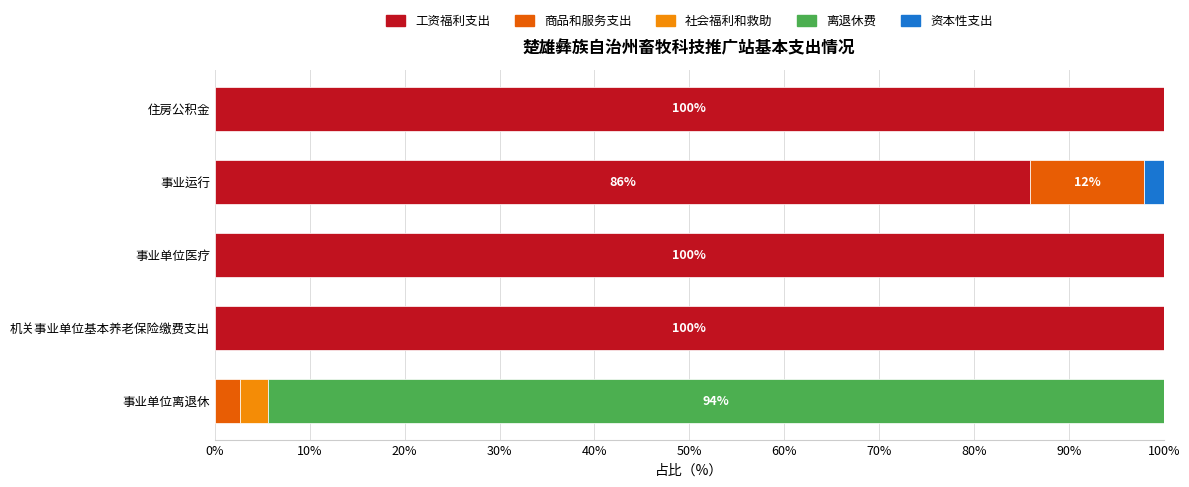

What is the highest value of the 工资福利支出 series?

100.0